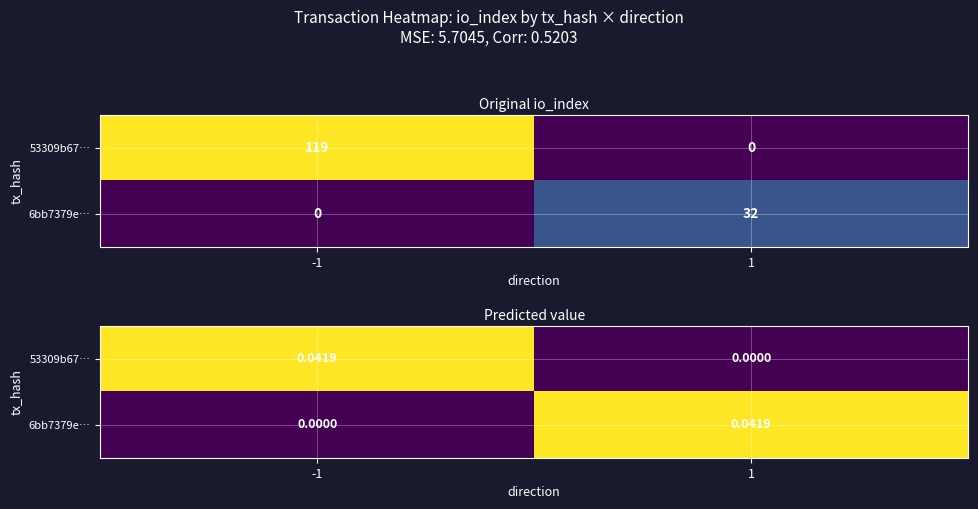

Which series changed the most between -1 and 1?

53309b67…